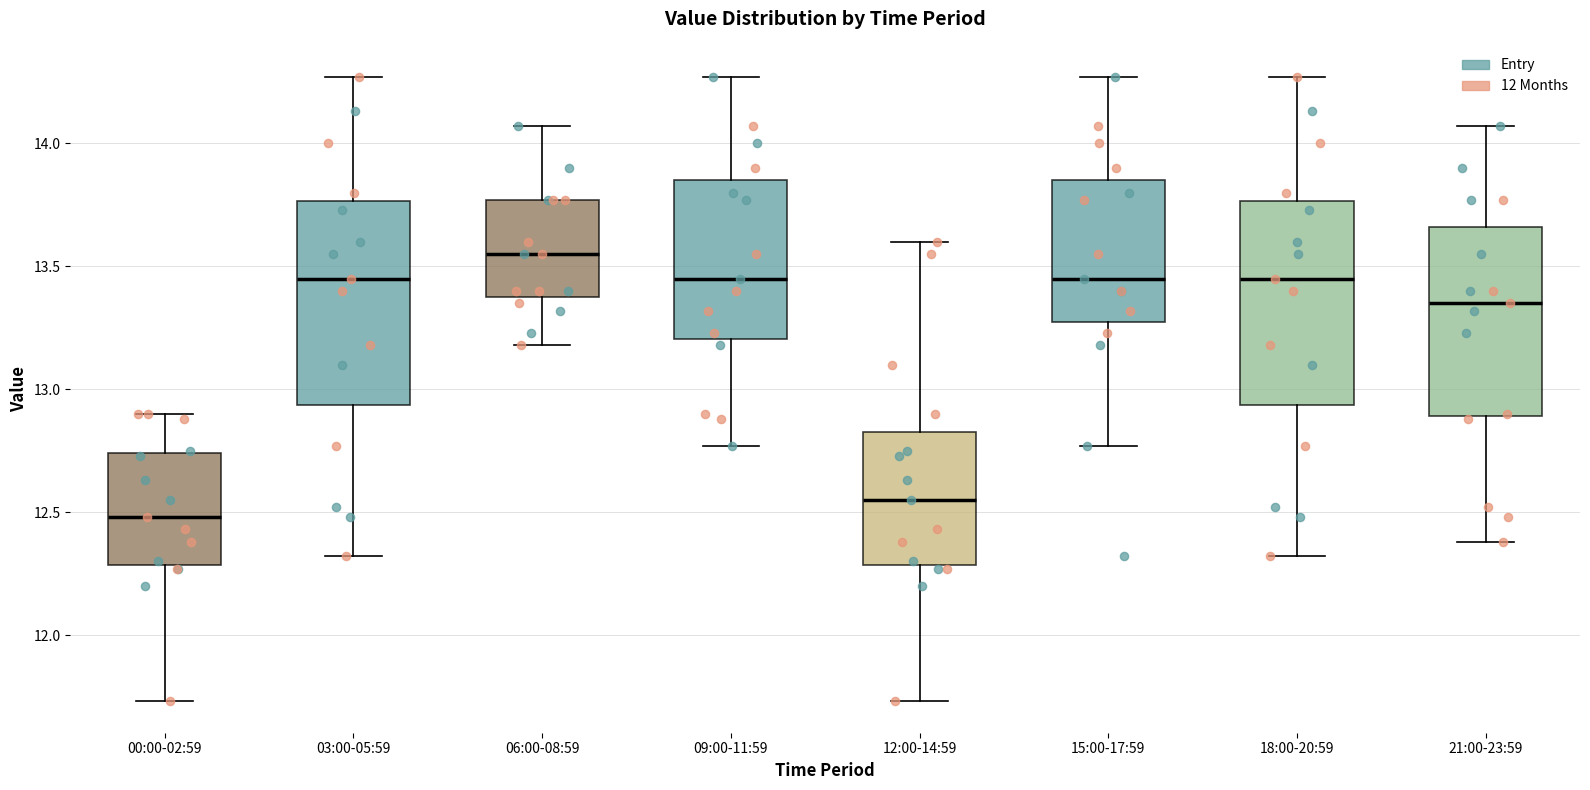

Where does the median line of the box for 18:00-20:59 sit on the y-axis? The values are not printed on the chart, so give them approximately, as read against the axis.

13.45